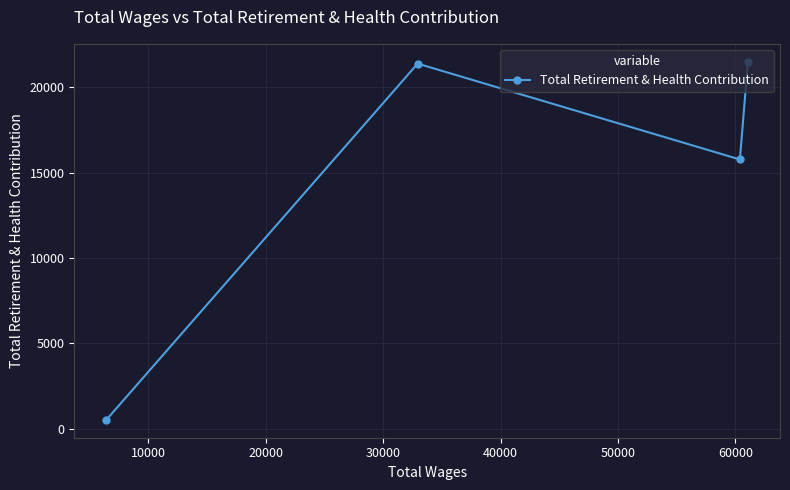

What is the value of the 3rd point from the left?

15763